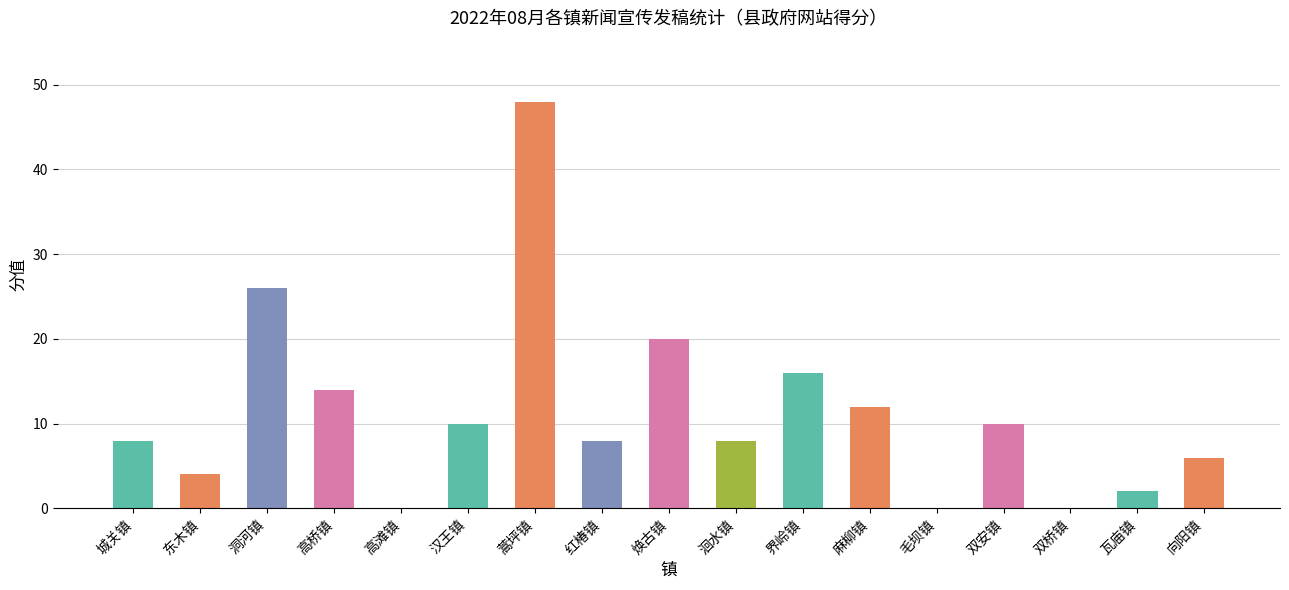

What is the difference between the values at 东木镇 and 瓦庙镇?

2